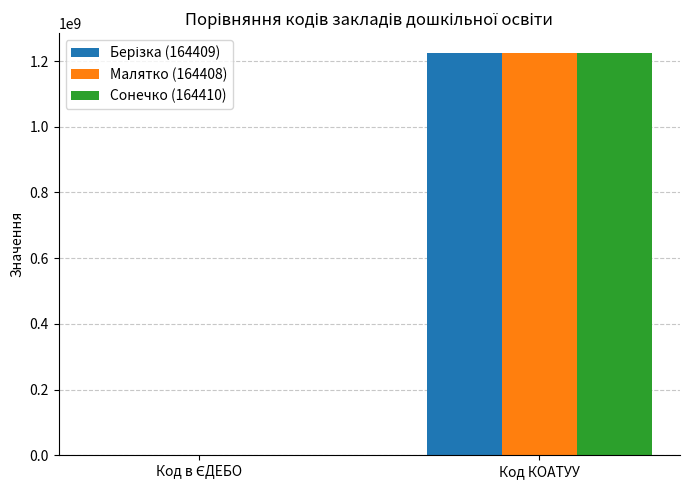

Is it true that Малятко (164408) equals 1223882501 at Код КОАТУУ?

True